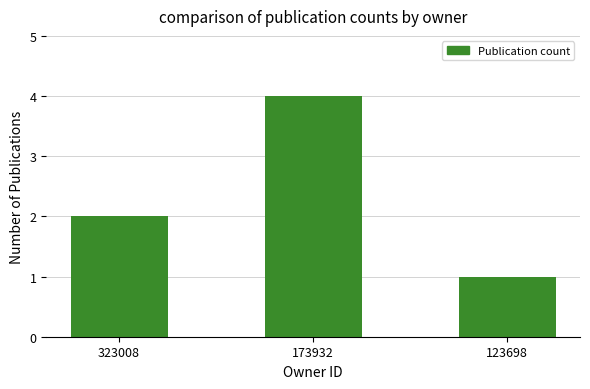

What is the average value?

2